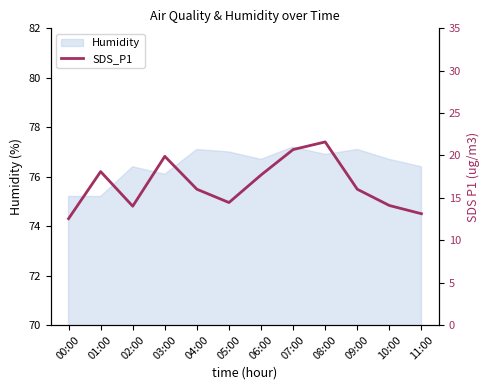

Where is the data nearest to the value 17?

06:00